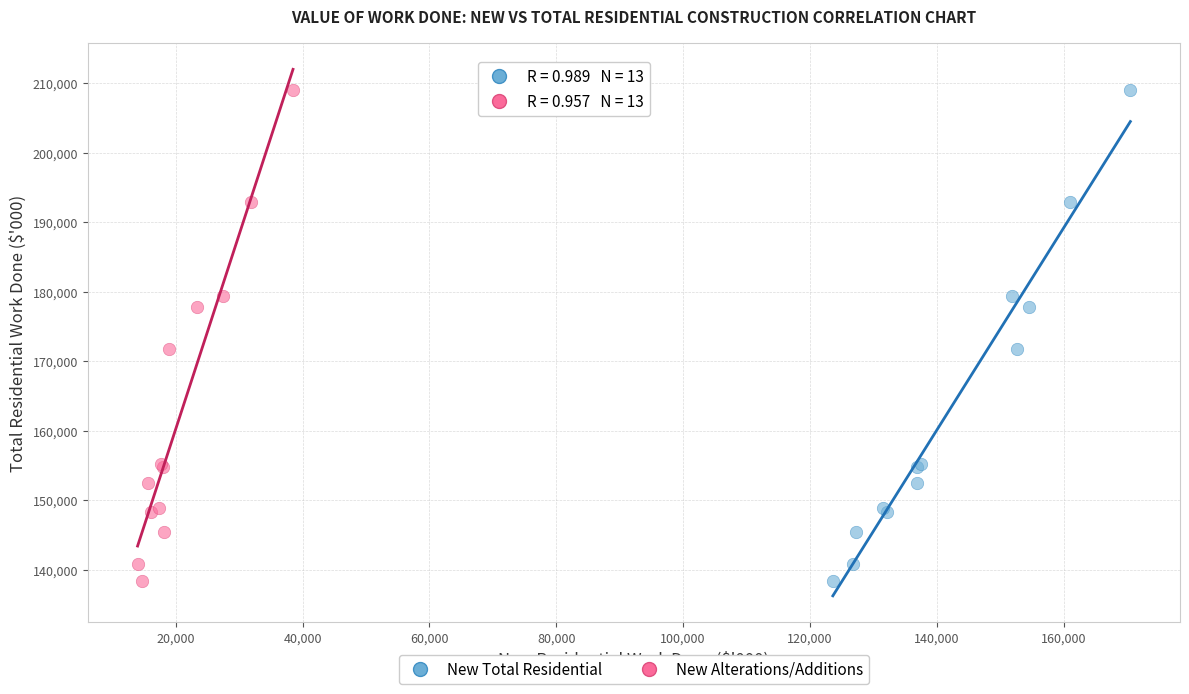

What are all the series names shown in the legend?

New Total Residential, New Alterations/Additions